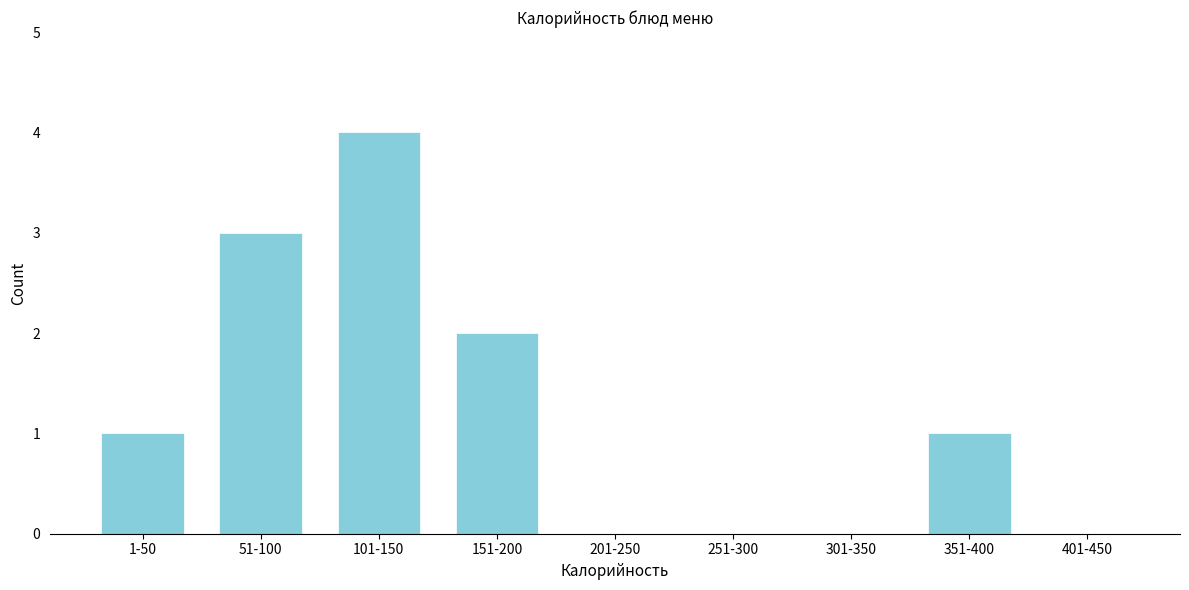

Reading right to left, what are all the values shown in this chart?

401-450=0	351-400=1	301-350=0	251-300=0	201-250=0	151-200=2	101-150=4	51-100=3	1-50=1